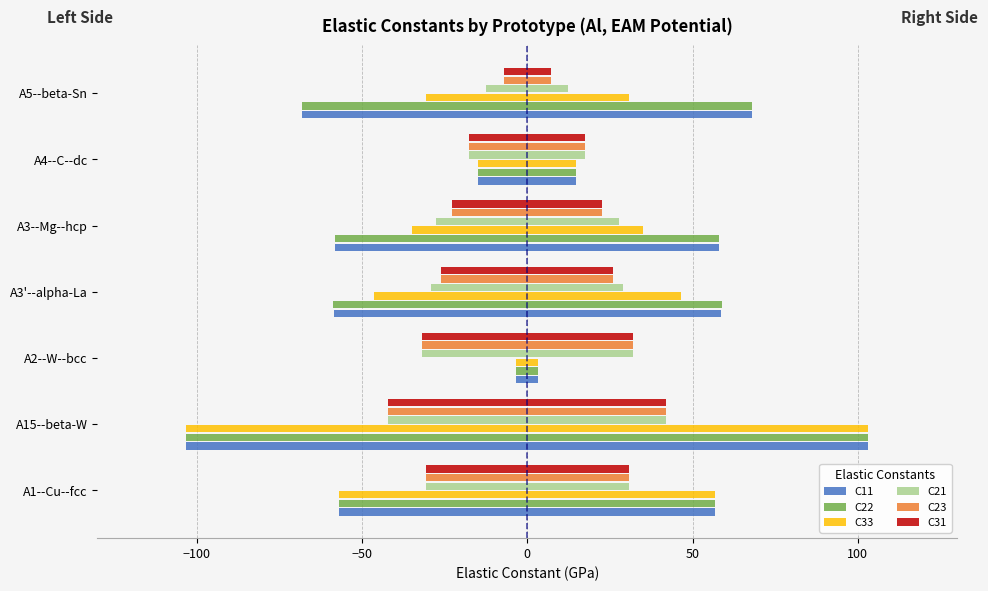

Reading right to left, list all the values displayed in this chart.

C11: -68.1	-14.8	-58.0	-58.6	-3.3	-103.2	-56.9
C22: -68.1	-14.8	-58.1	-58.8	-3.3	-103.2	-56.9
C33: -30.6	-14.8	-35.0	-46.4	-3.3	-103.2	-56.9
C21: -12.4	-17.5	-27.7	-29.0	-31.9	-42.0	-30.8
C23: -7.1	-17.5	-22.6	-26.1	-31.9	-42.0	-30.8
C31: -7.1	-17.5	-22.6	-26.1	-31.9	-42.0	-30.8